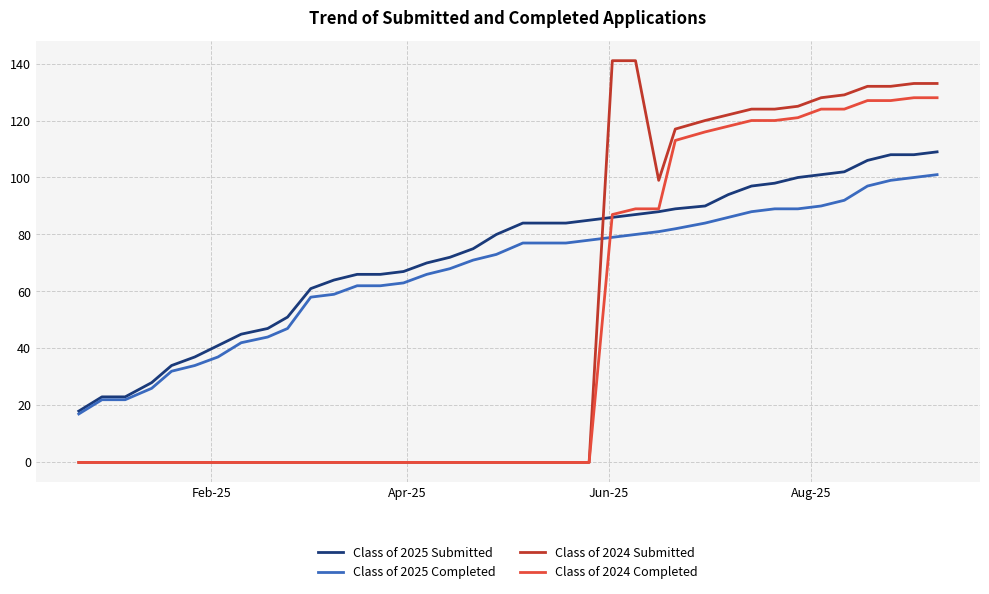

List the series in order of their overall mean, lowest first.

Class of 2024 Completed, Class of 2024 Submitted, Class of 2025 Completed, Class of 2025 Submitted